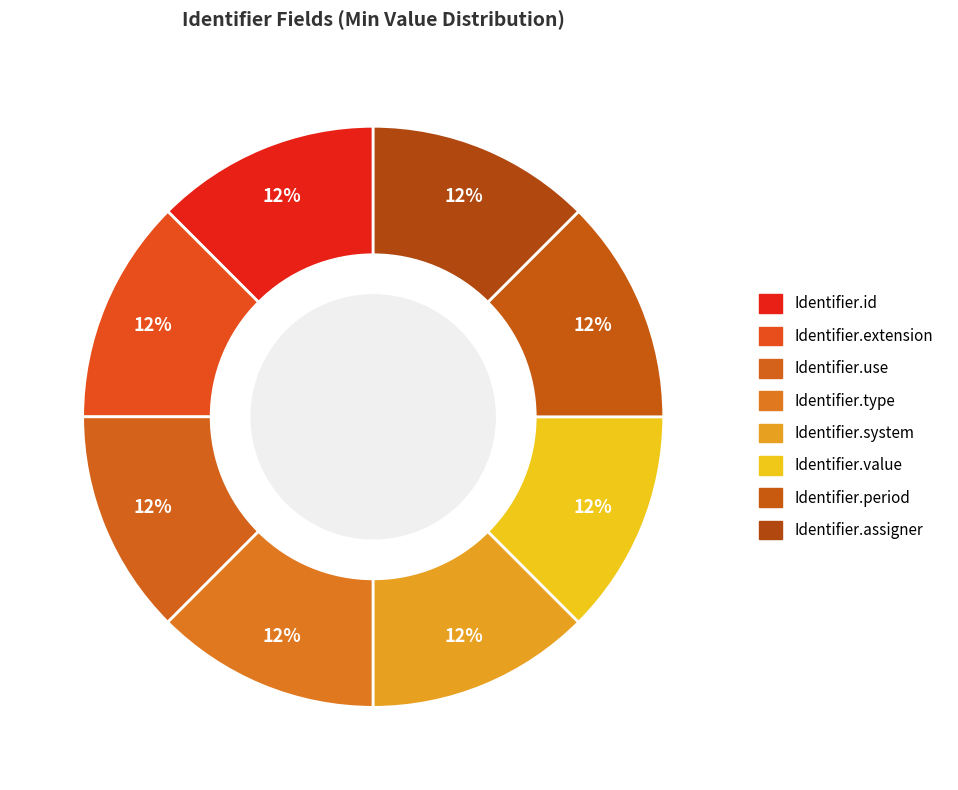

Is Identifier.extension the majority of the pie?

No